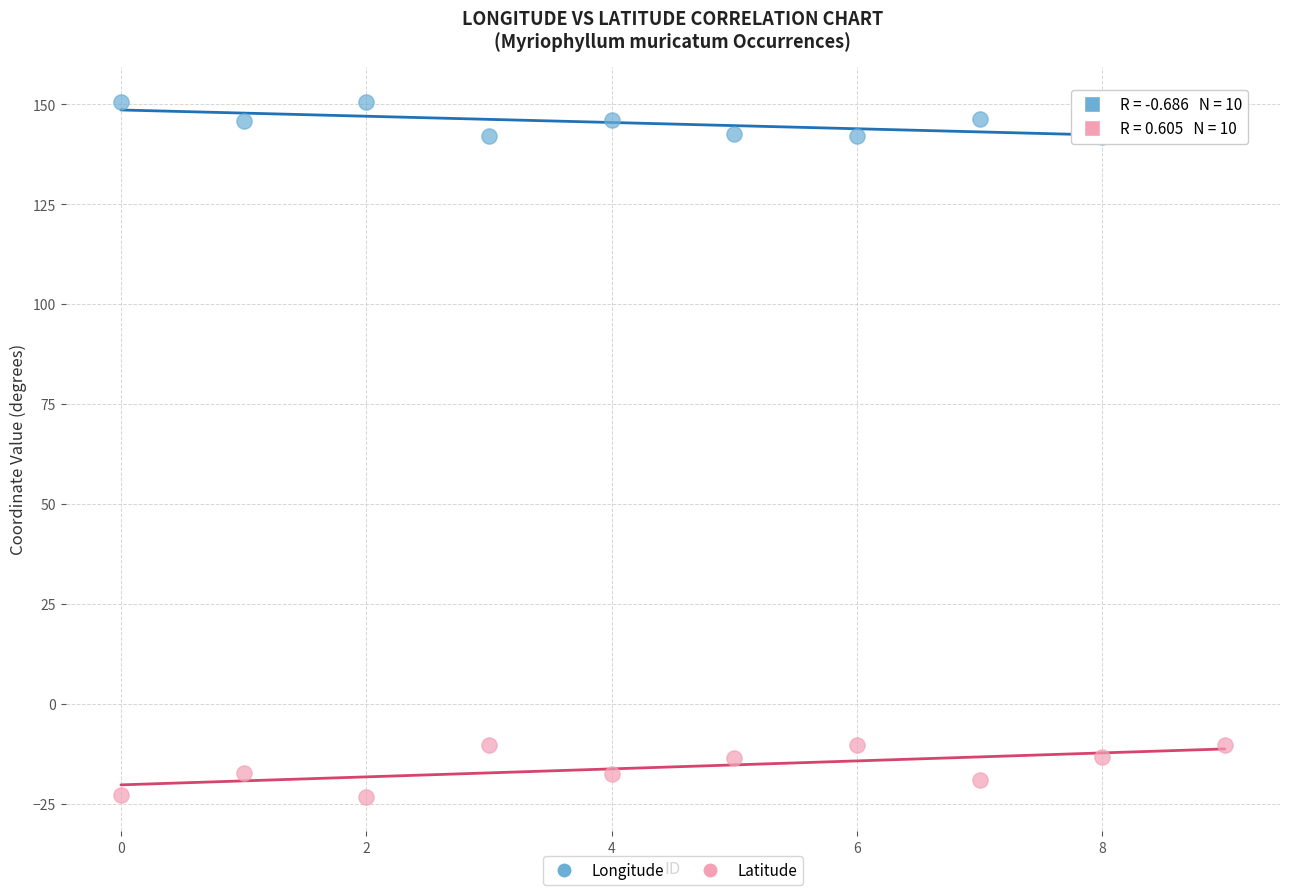

Across all data points, what is the range of Y values (max minus min)?

173.8